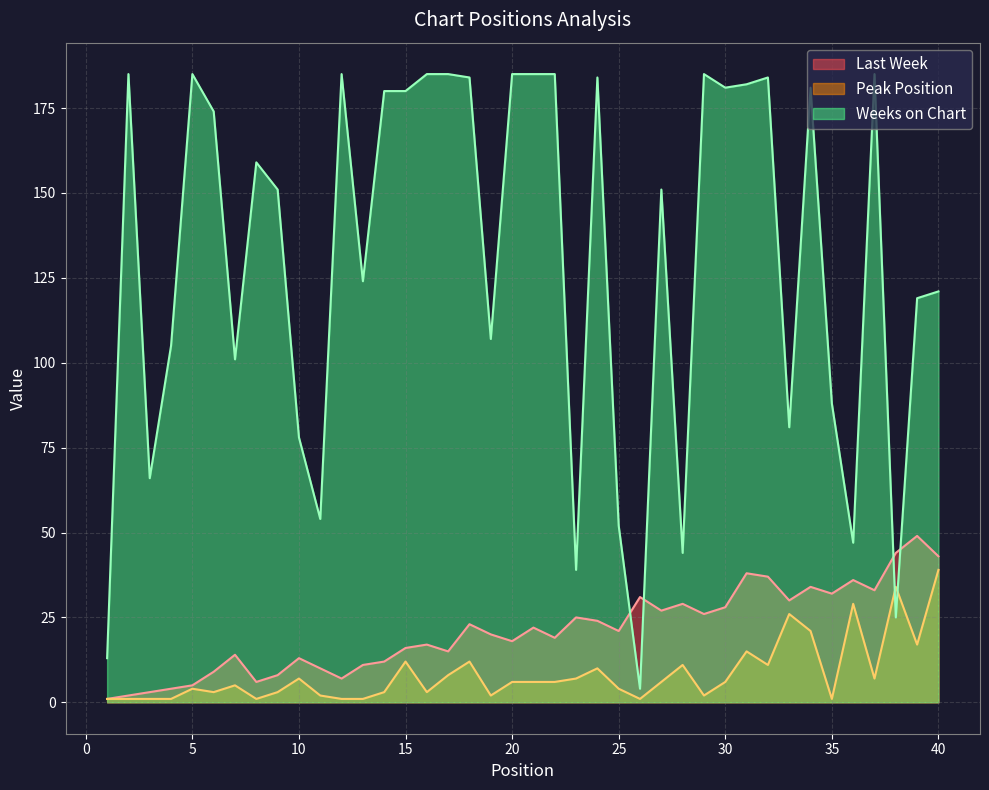

Reading right to left, list all the values displayed in this chart.

Last Week: 40=43	39=49	38=44	37=33	36=36	35=32	34=34	33=30	32=37	31=38	30=28	29=26	28=29	27=27	26=31	25=21	24=24	23=25	22=19	21=22	20=18	19=20	18=23	17=15	16=17	15=16	14=12	13=11	12=7	11=10	10=13	9=8	8=6	7=14	6=9	5=5	4=4	3=3	2=2	1=1
Peak Position: 40=39	39=17	38=34	37=7	36=29	35=1	34=21	33=26	32=11	31=15	30=6	29=2	28=11	27=6	26=1	25=4	24=10	23=7	22=6	21=6	20=6	19=2	18=12	17=8	16=3	15=12	14=3	13=1	12=1	11=2	10=7	9=3	8=1	7=5	6=3	5=4	4=1	3=1	2=1	1=1
Weeks on Chart: 40=121	39=119	38=25	37=185	36=47	35=88	34=181	33=81	32=184	31=182	30=181	29=185	28=44	27=151	26=4	25=52	24=184	23=39	22=185	21=185	20=185	19=107	18=184	17=185	16=185	15=180	14=180	13=124	12=185	11=54	10=78	9=151	8=159	7=101	6=174	5=185	4=105	3=66	2=185	1=13